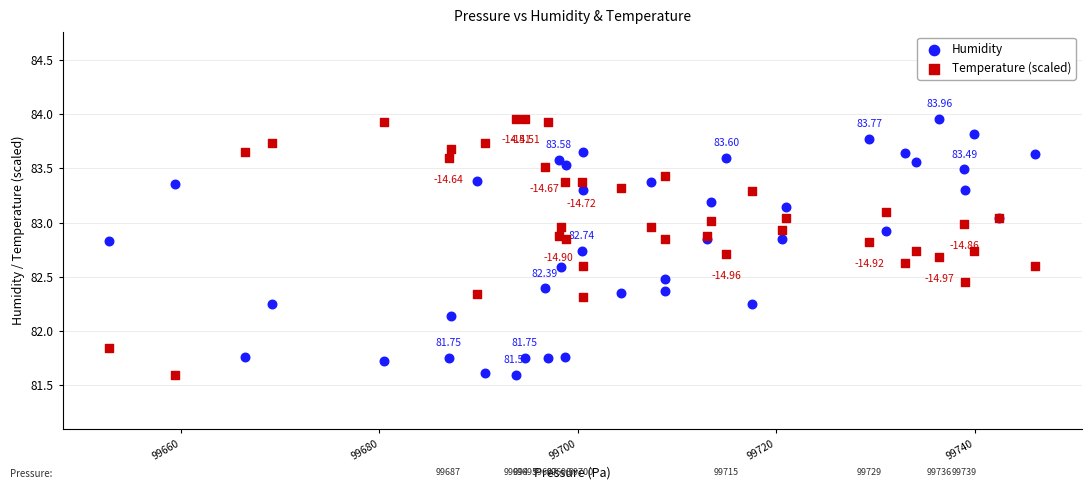

What are all the series names shown in the legend?

Humidity, Temperature (scaled)